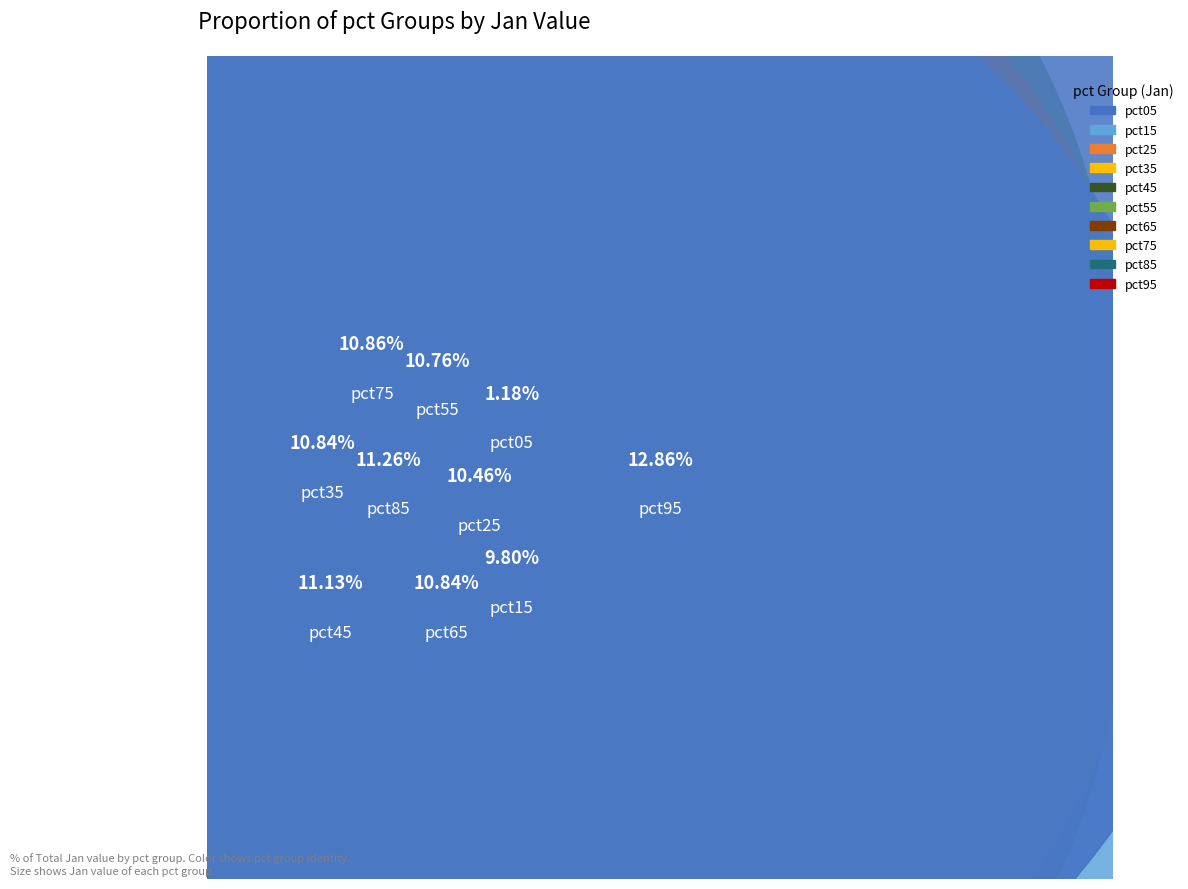

Does pct95 account for over 50% of the chart?

No